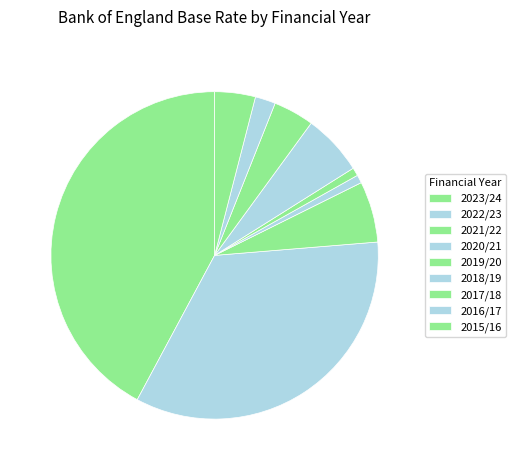

What is the largest slice in the pie chart?

2023/24